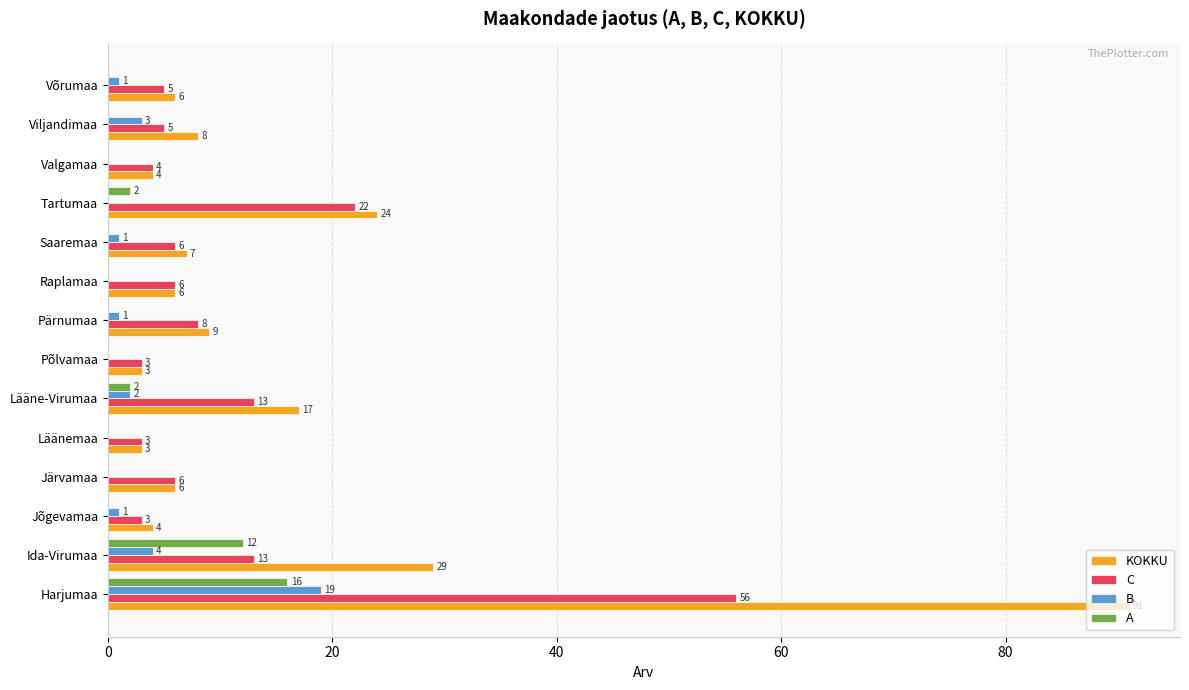

Where is B nearest to the value 9?

Ida-Virumaa